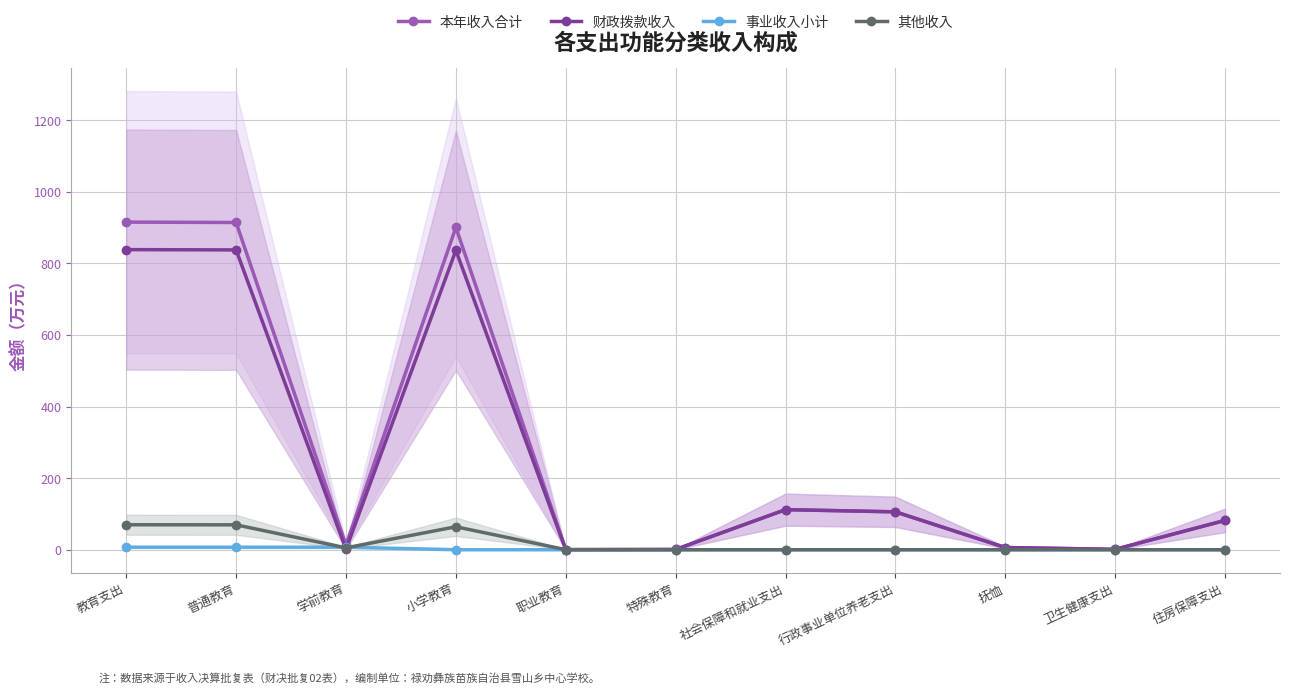

True or false: 事业收入小计 and 本年收入合计 cross at least once.

False